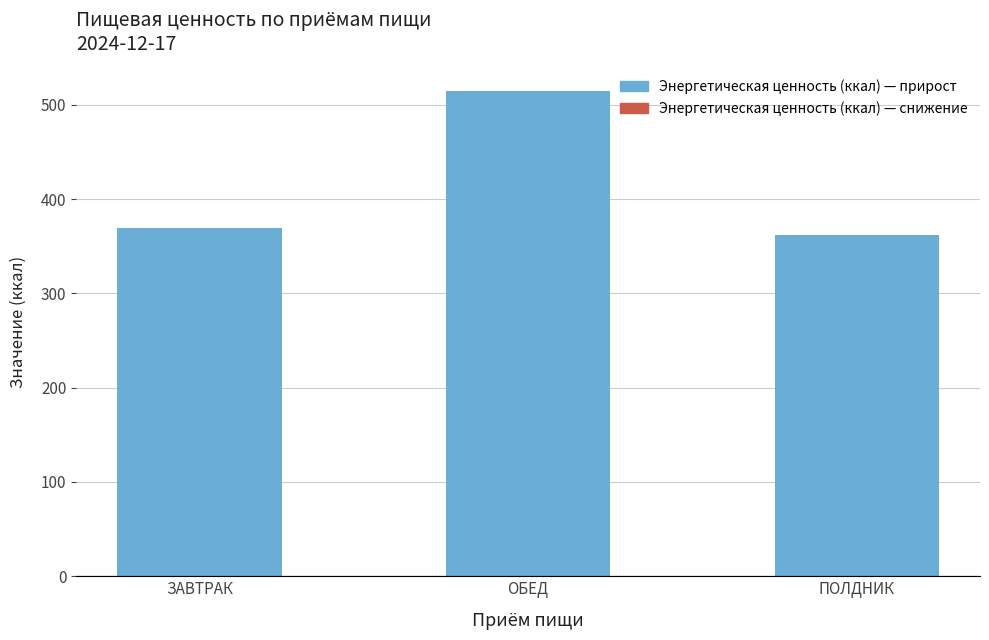

List the labels in order of value, smallest first.

ПОЛДНИК, ЗАВТРАК, ОБЕД